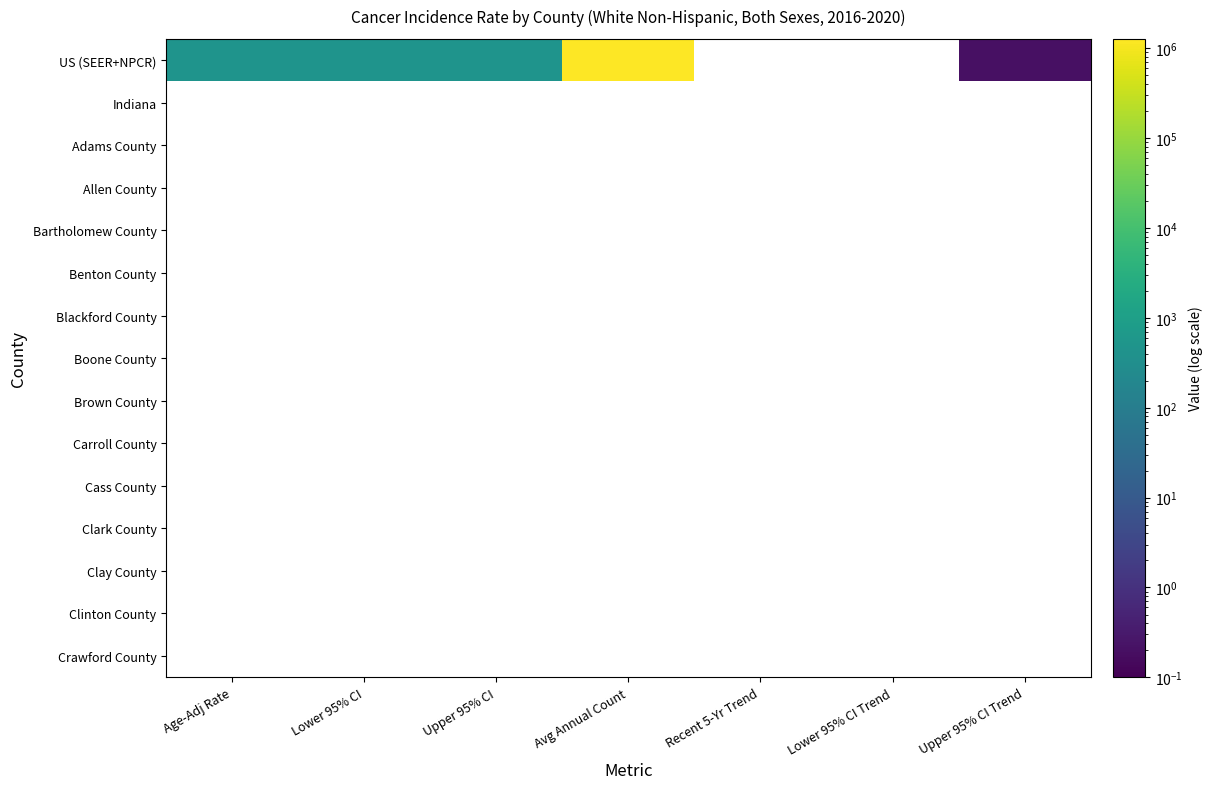

At which category does the chart reach its minimum across all series?

Upper 95% CI Trend